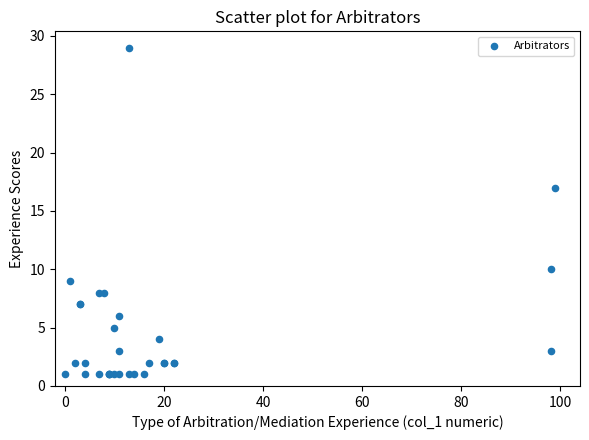

What Y value in the scatter plot is closest to 15?

17